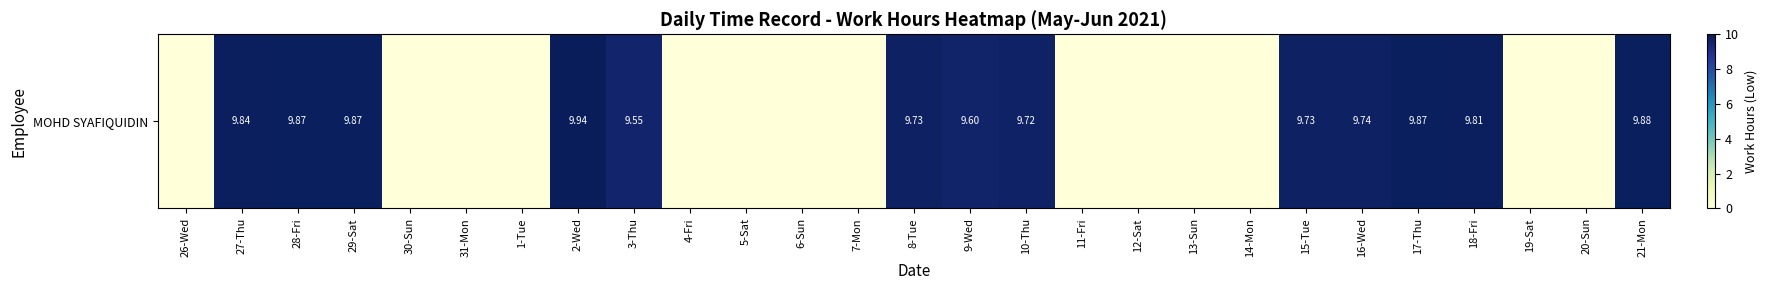

What is the difference between the maximum and minimum values?

9.9